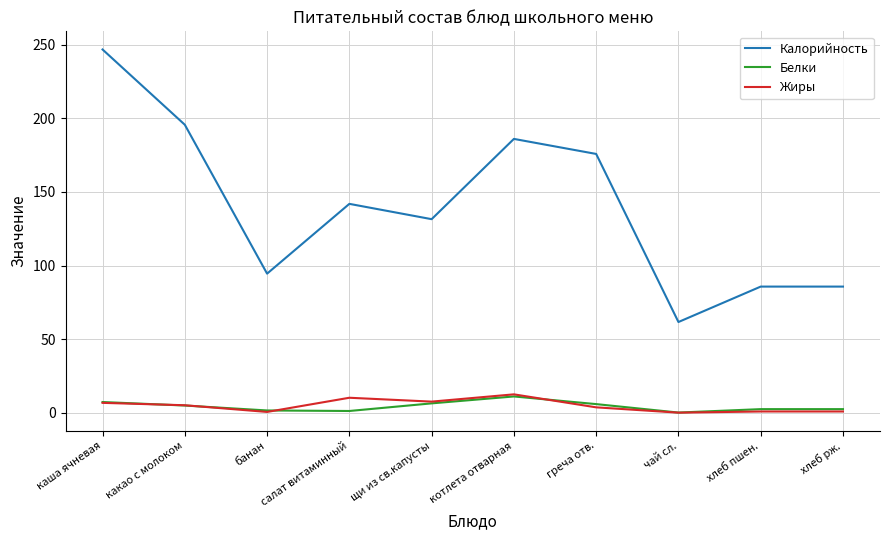

Which series has the widest spread of values?

Калорийность